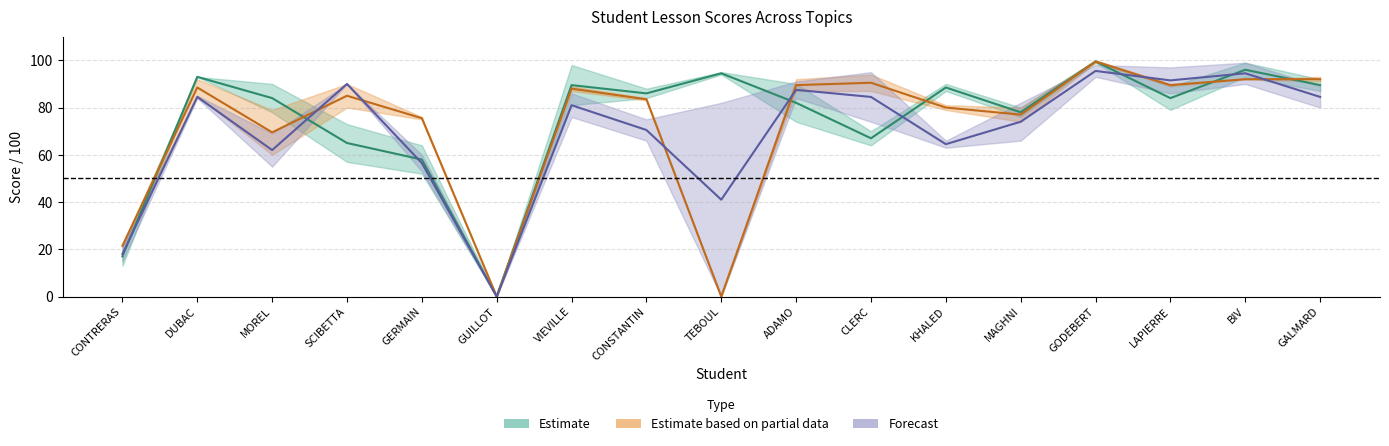

The Forecast series shows 56.5 at GERMAIN. True or false?

True